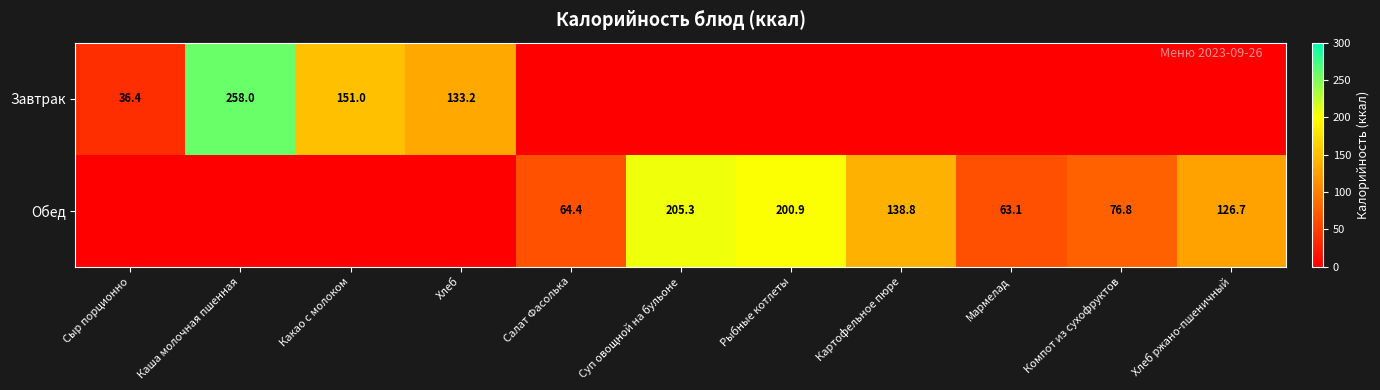

What is the difference between the Обед values at Суп овощной на бульоне and Салат Фасолька?

140.9